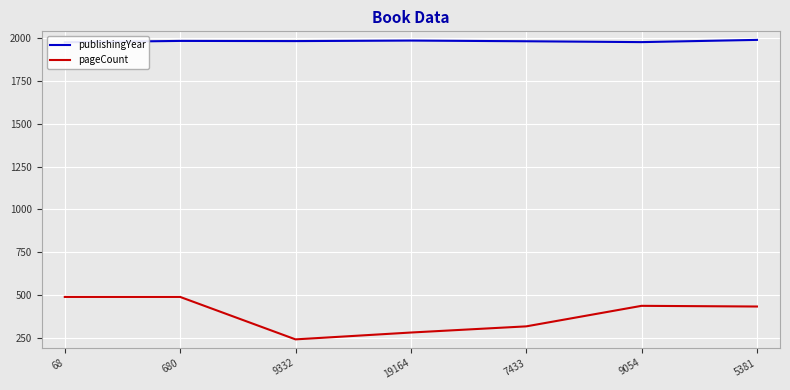

Is it true that pageCount equals 488 at 680?

True